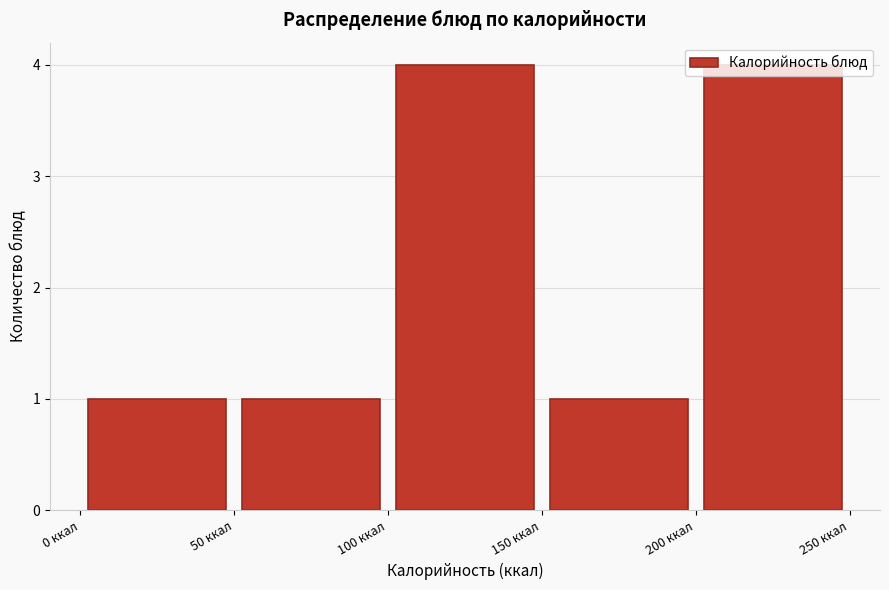

Reading left to right, list every bar in this chart as the range it spans on the x-axis followed by its height. The values are not printed on the chart, so give them approximately, as read against the axis.

0 to 50: 1
50 to 100: 1
100 to 150: 4
150 to 200: 1
200 to 250: 4